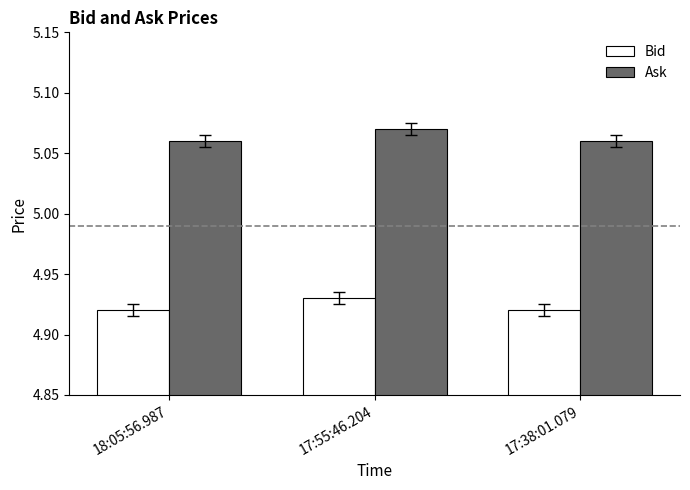

Are the bars horizontal?

No